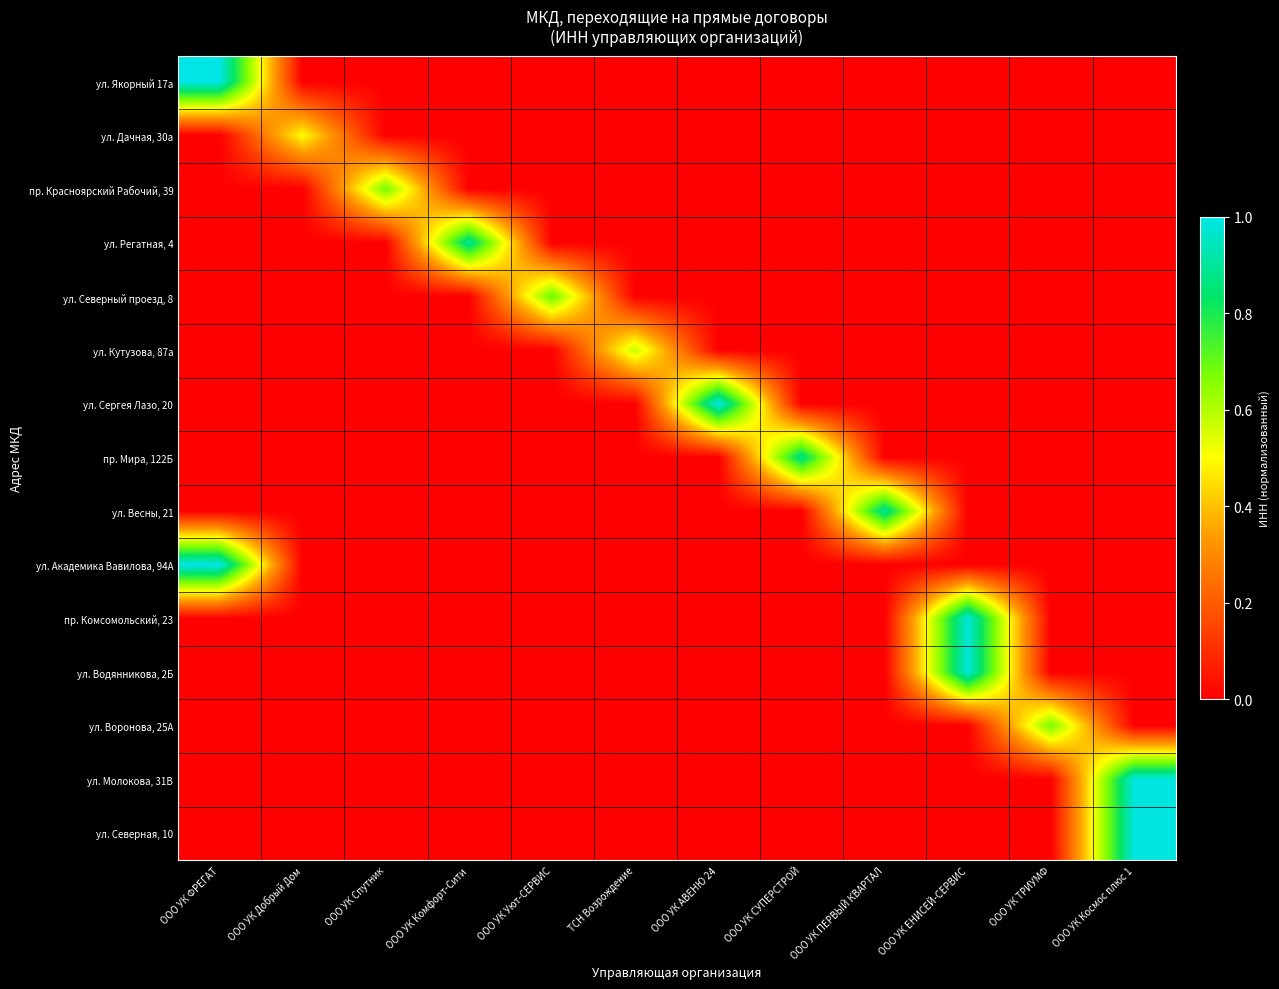

Which series has the widest spread of values?

ул. Якорный 17а